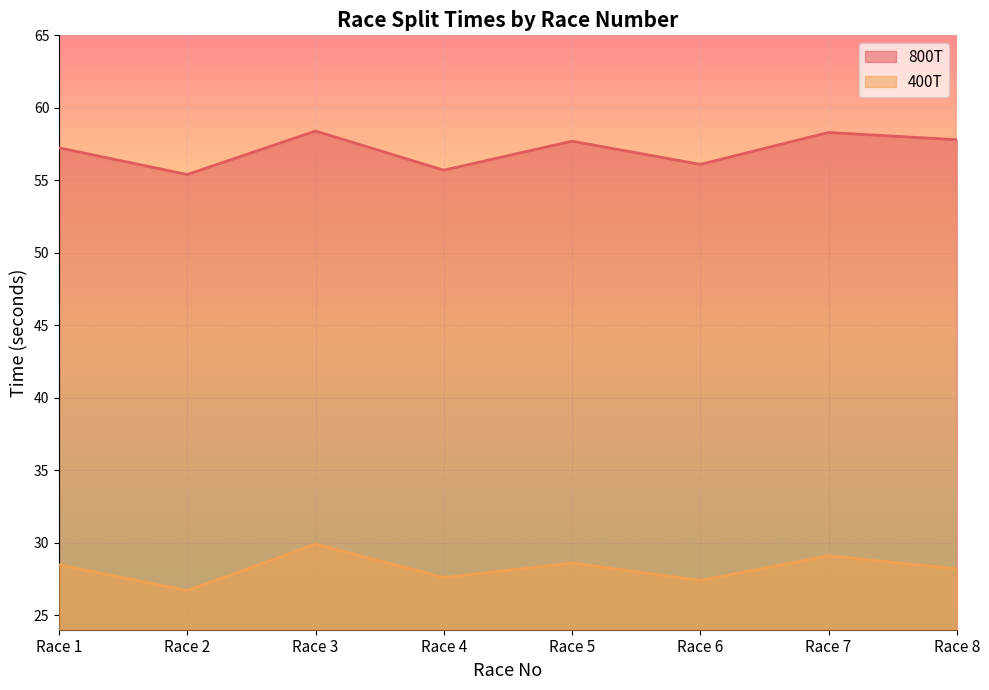

What is the total value across all series at Race 2?

82.1